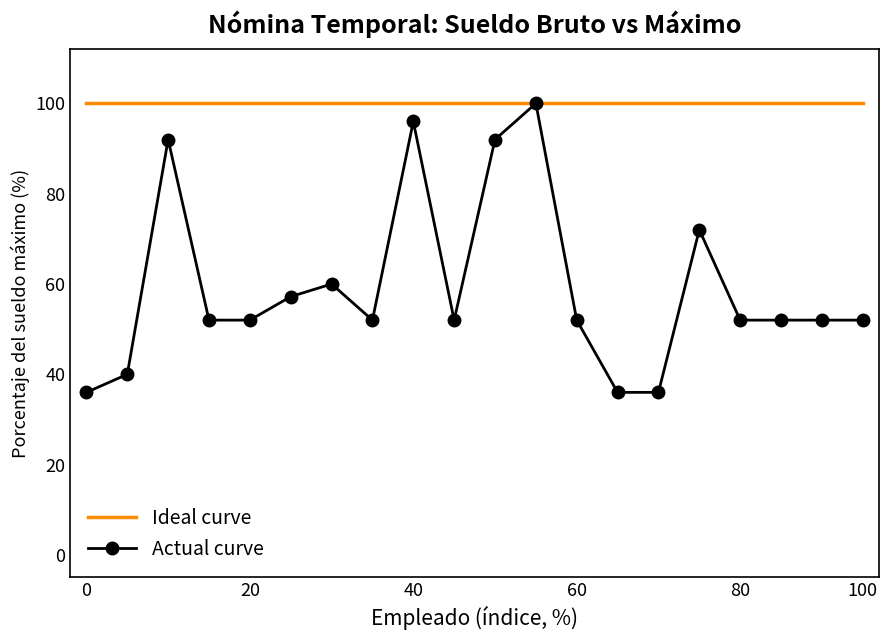

What is the minimum value for Ideal curve?

100.0